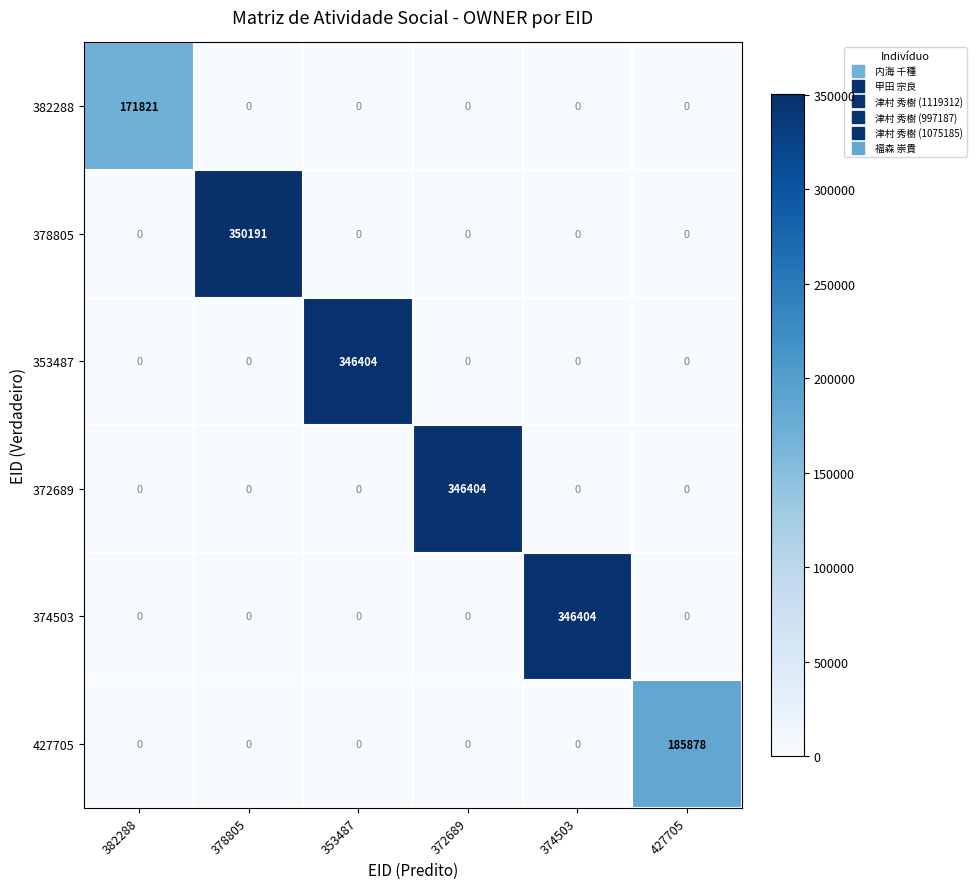

What is the difference between the maximum and minimum values in the 374503 series?

346404